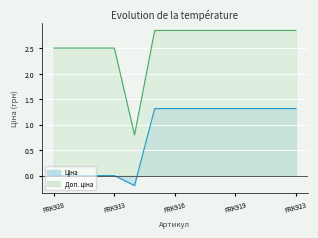

List the series in order of their overall mean, highest first.

Доп. ціна, Ціна